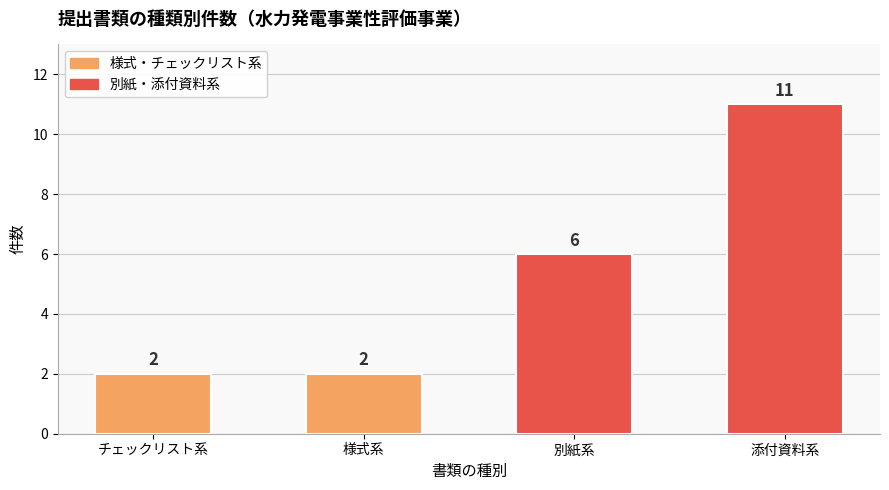

What is the smallest value displayed?

2